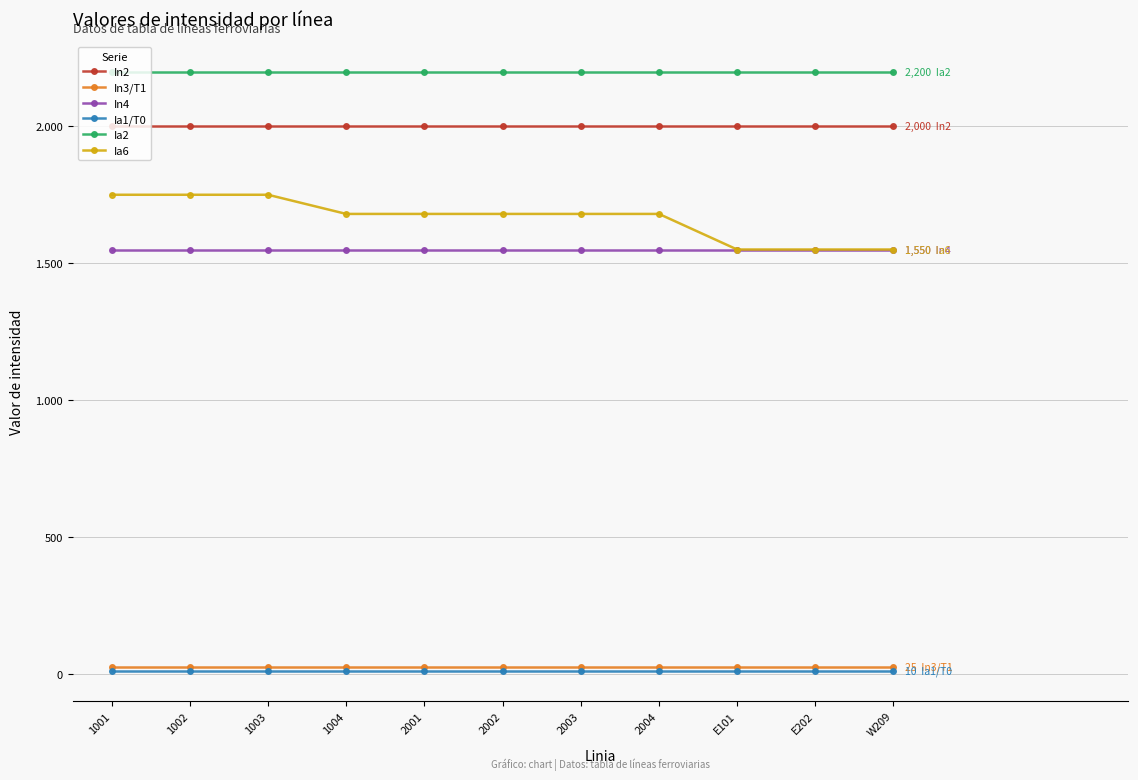

Does the chart display data point markers on the line(s)?

Yes